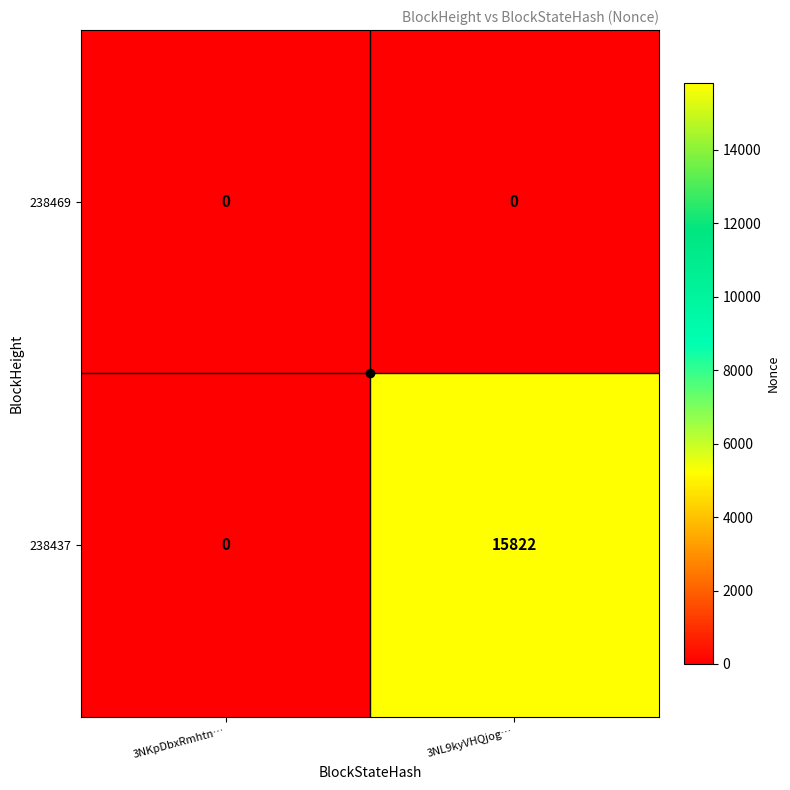

What is the sum of the 238437 values at 3NL9kyVHQjog… and 3NKpDbxRmhtn…?

15822